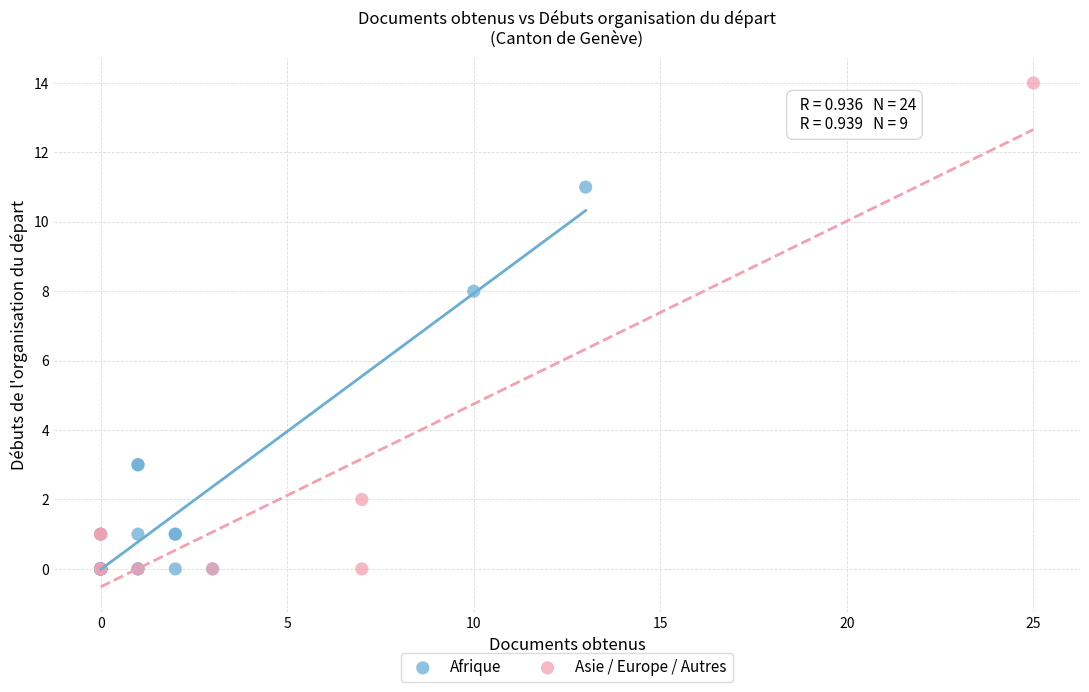

Which series has the largest Y range (max minus min)?

Asie / Europe / Autres